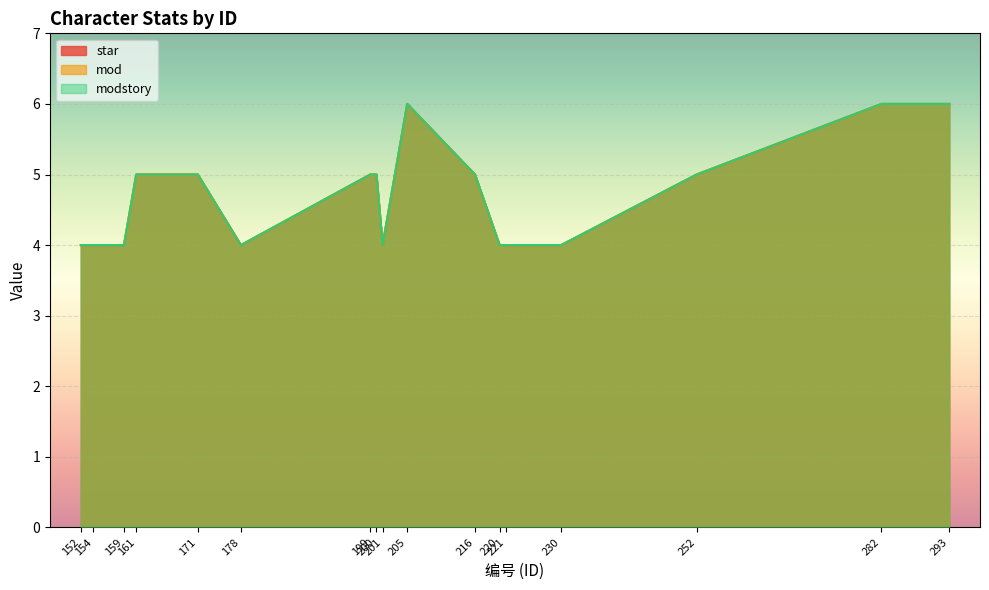

Which category has the lowest value across all series?

152